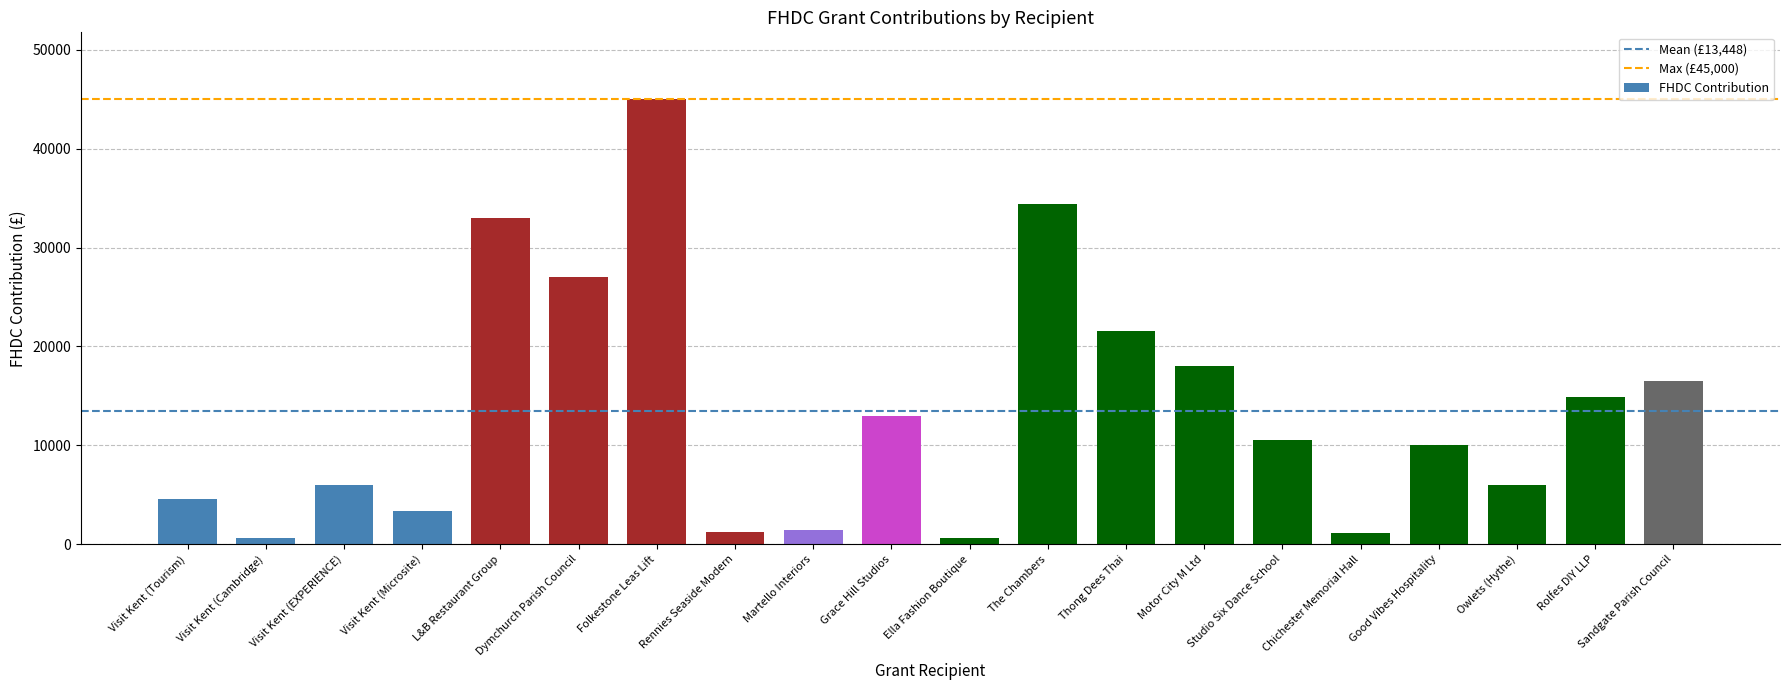

What is the value of the 8th bar from the left?

1250.0